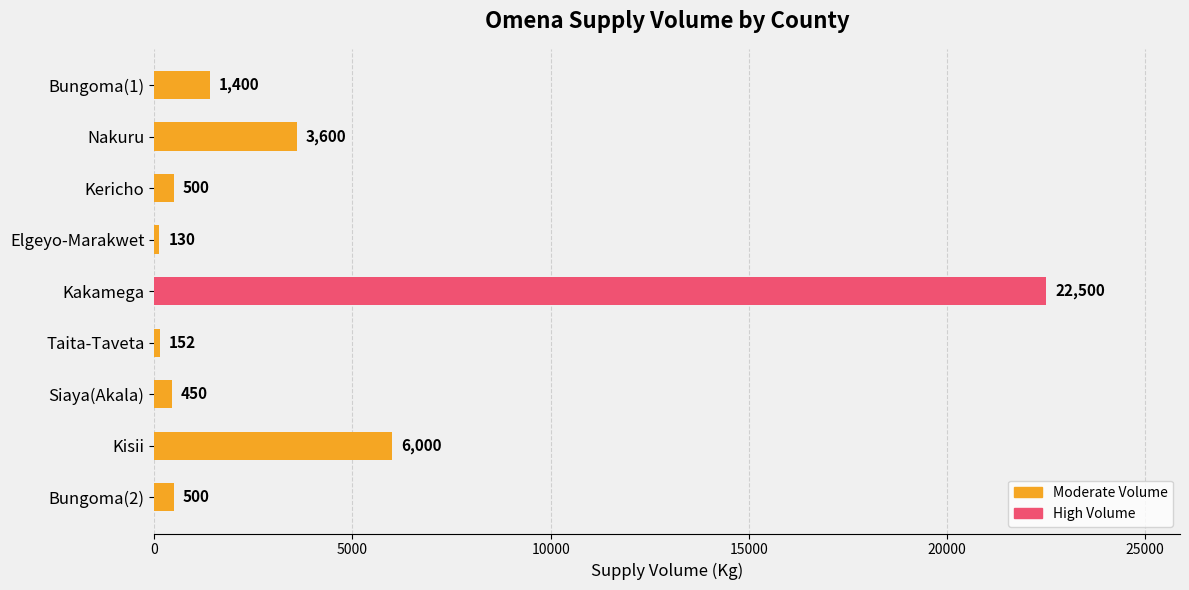

What is the approximate value at Bungoma(2), to the nearest 100?

500